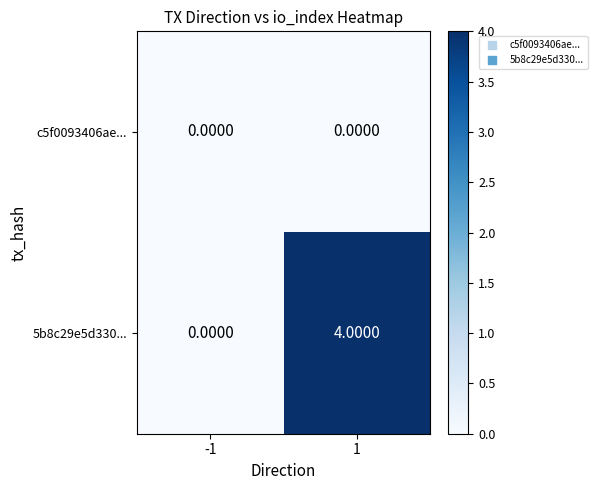

At which category is the sum across all series the highest?

1